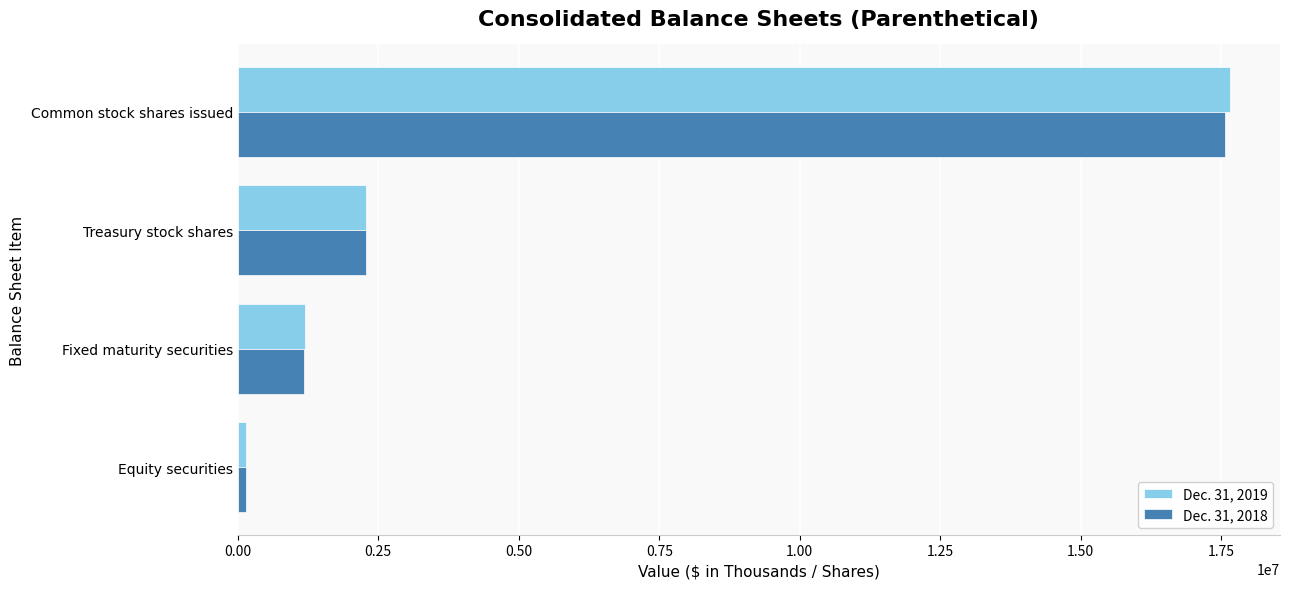

Rank the series by their average value, from highest to lowest.

Dec. 31, 2019, Dec. 31, 2018